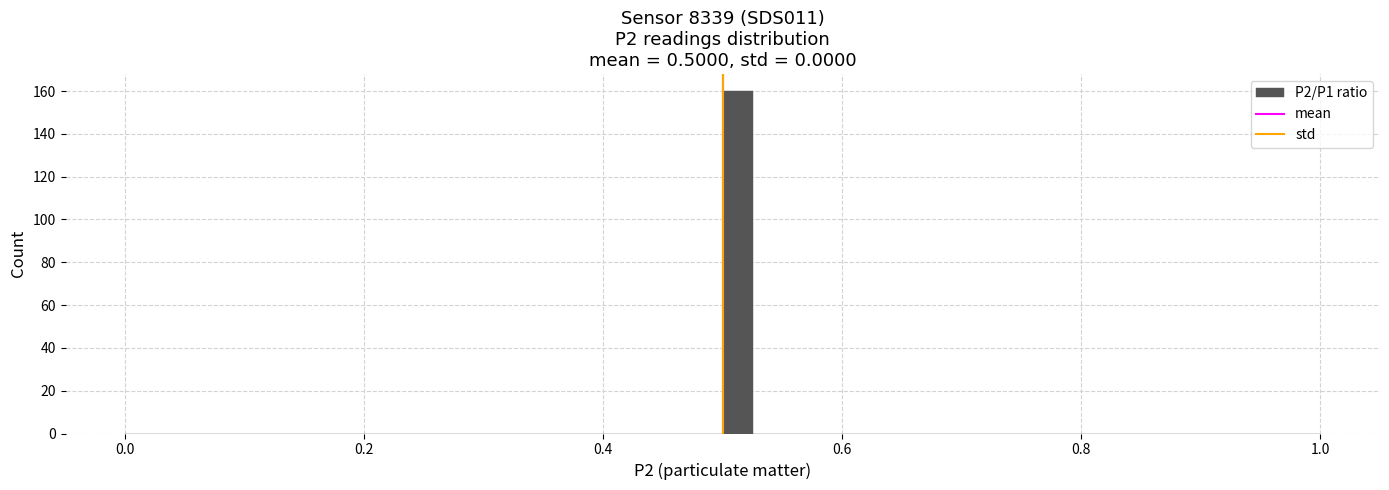

Read against the x-axis, roughly where is the centre of the tallest bar?

0.52